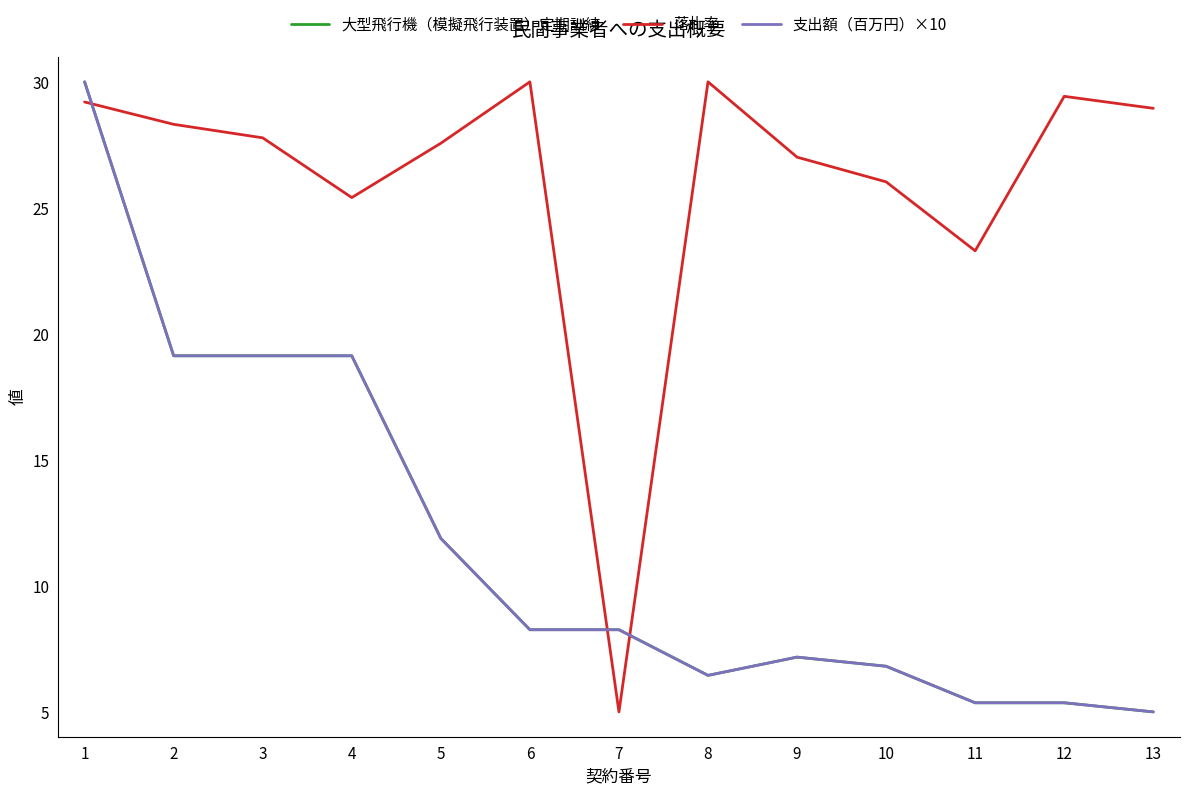

Is this an area chart (filled region under the line)?

No